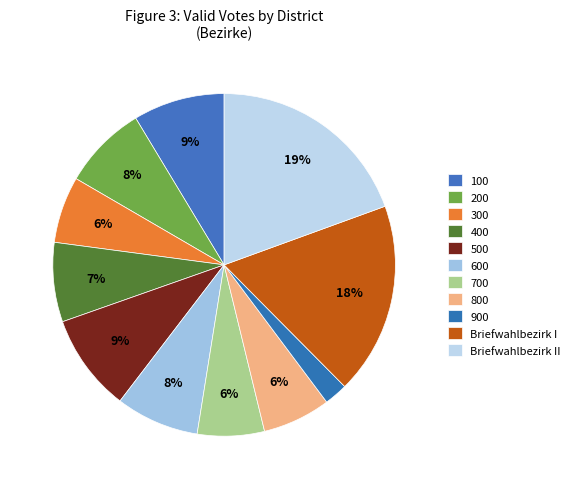

Does any single category account for the majority?

No